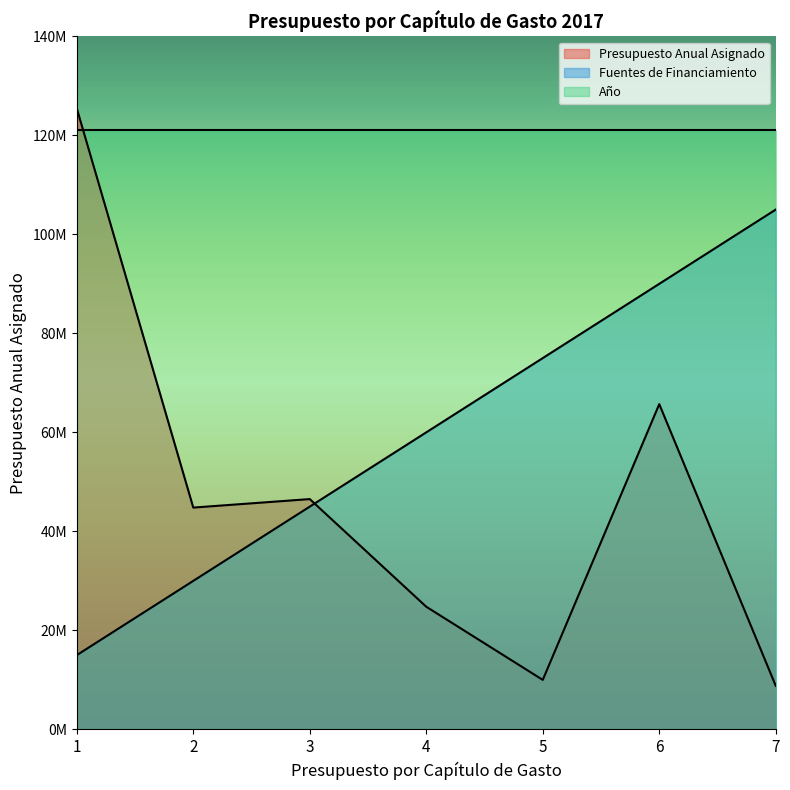

What are all the series names shown in the legend?

Presupuesto Anual Asignado, Fuentes de Financiamiento, Año